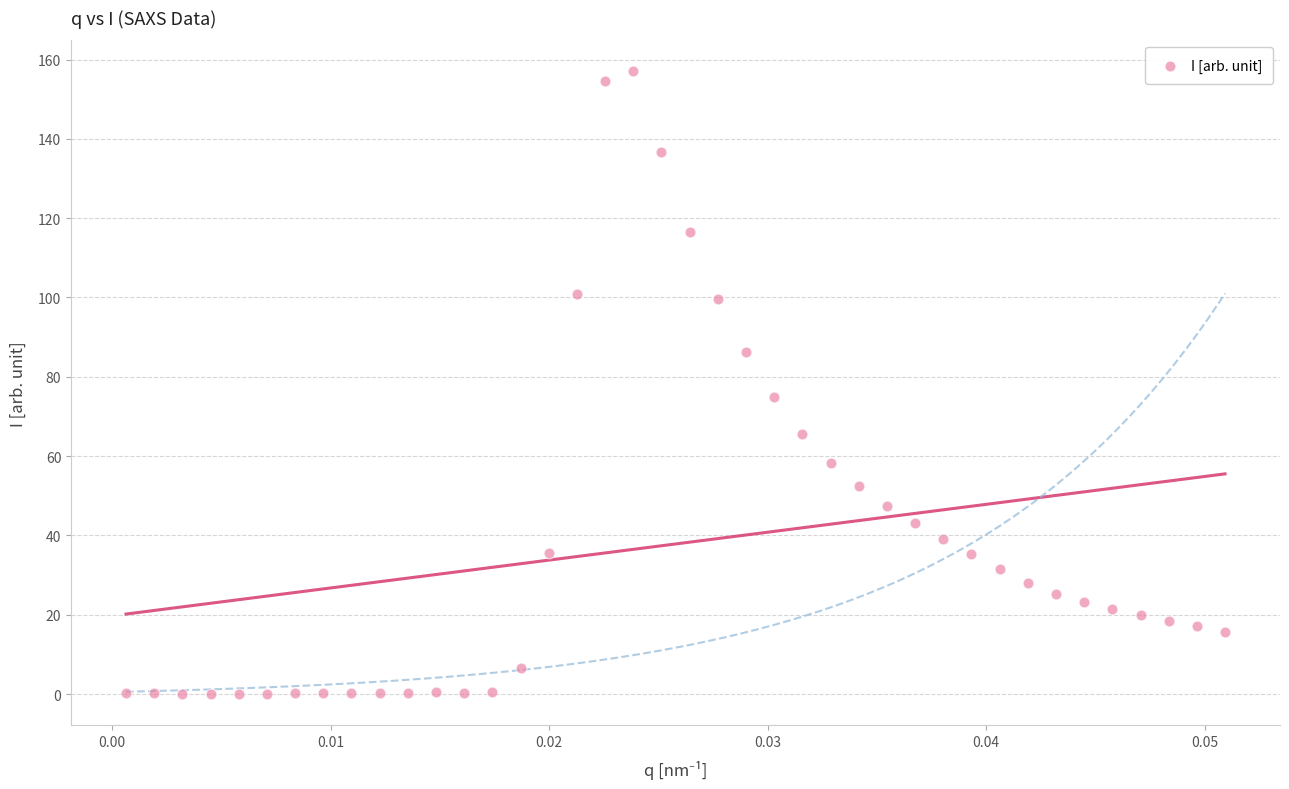

What Y value in the scatter plot is closest to 78?

74.9